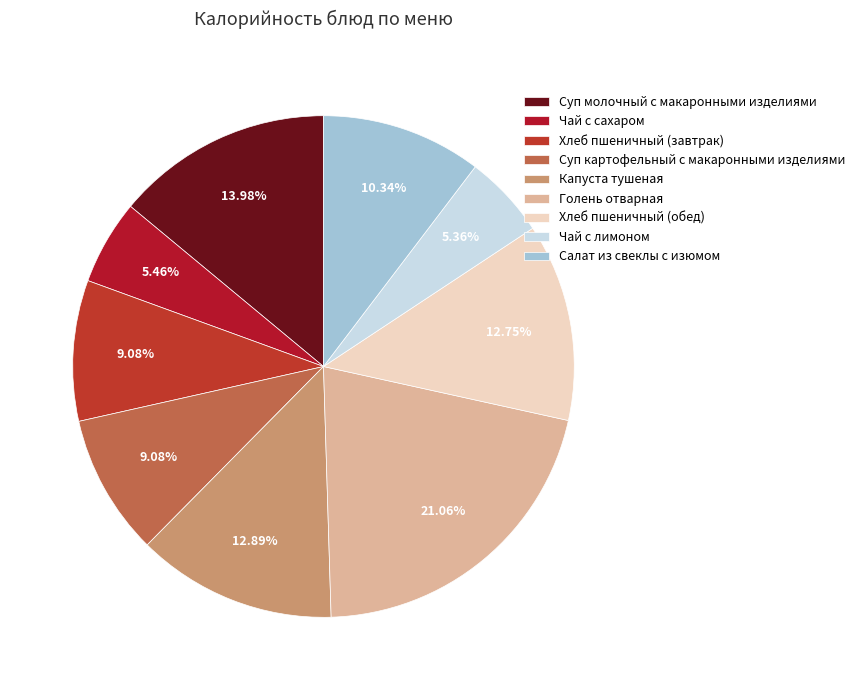

Is it true that Суп картофельный с макаронными изделиями is 18% of the pie?

False